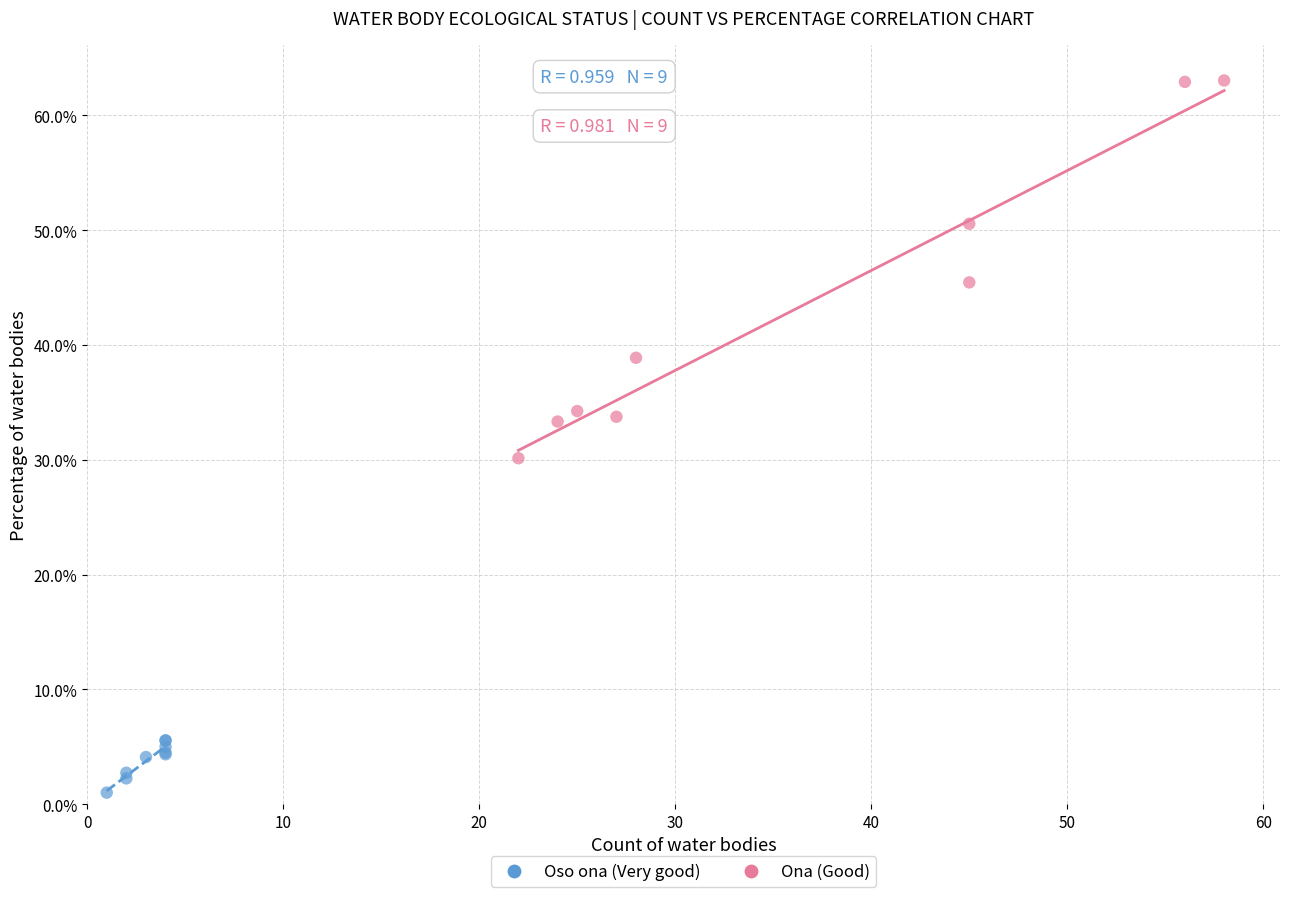

What are all the series names shown in the legend?

Oso ona (Very good), Ona (Good)